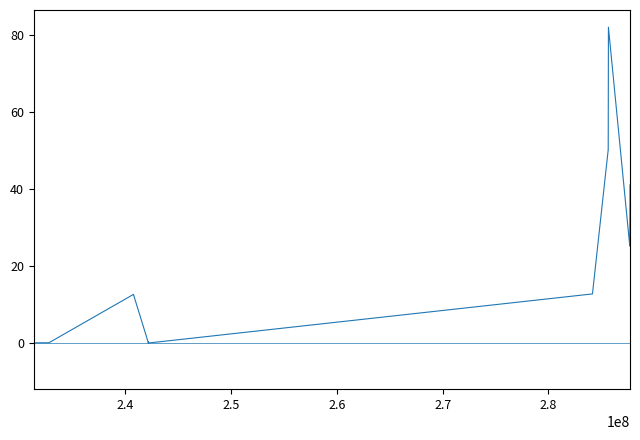

What is the greatest value displayed?

82.1